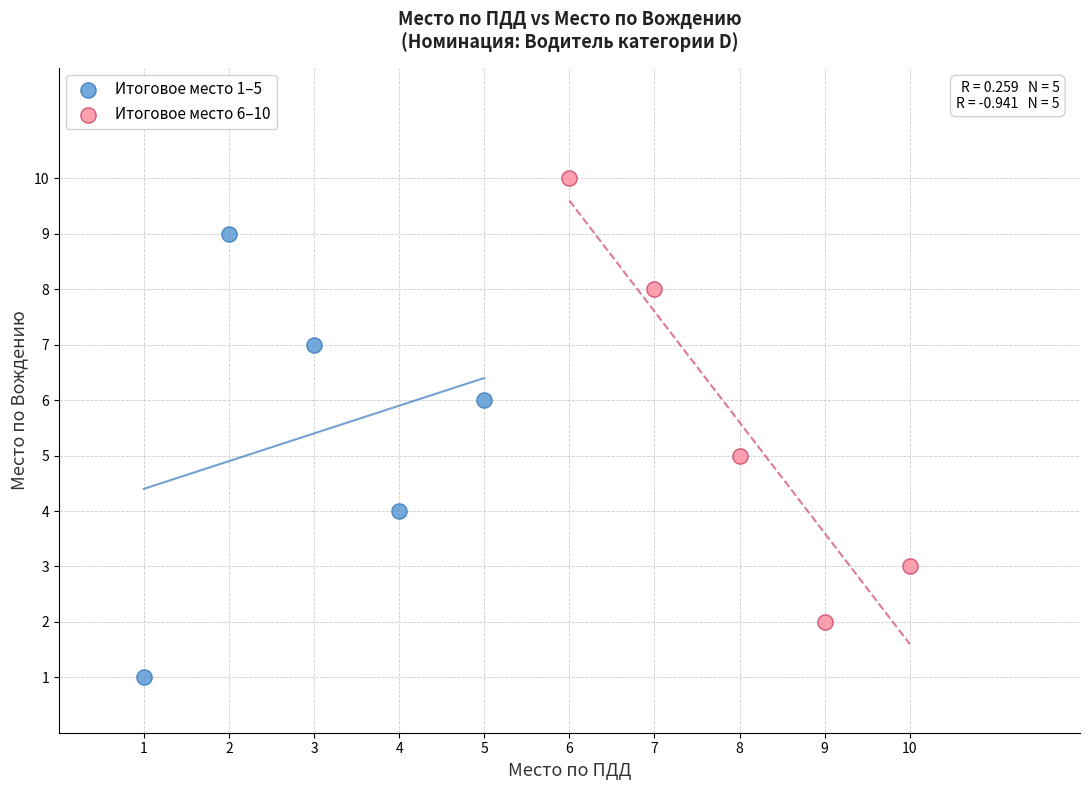

Which series reaches the maximum Y coordinate?

Итоговое место 6–10